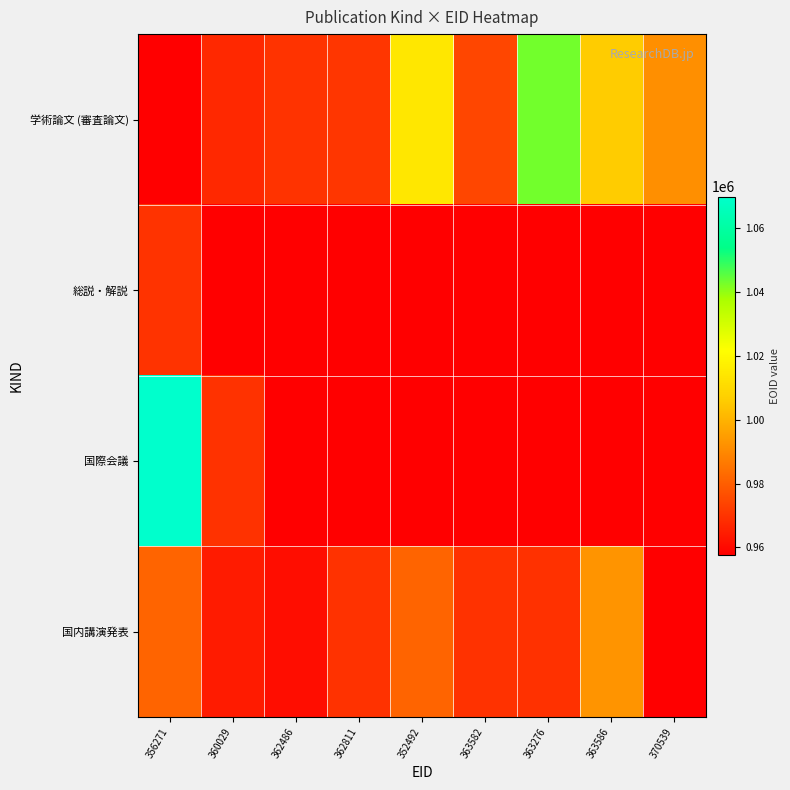

Which series has the widest spread of values?

国際会議